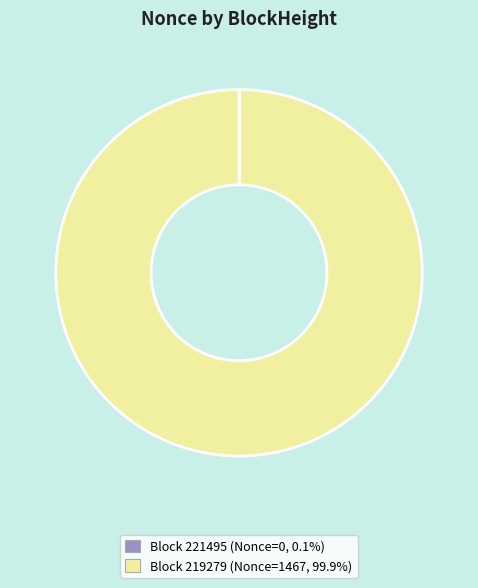

Is there any slice that represents more than half of the pie?

Yes